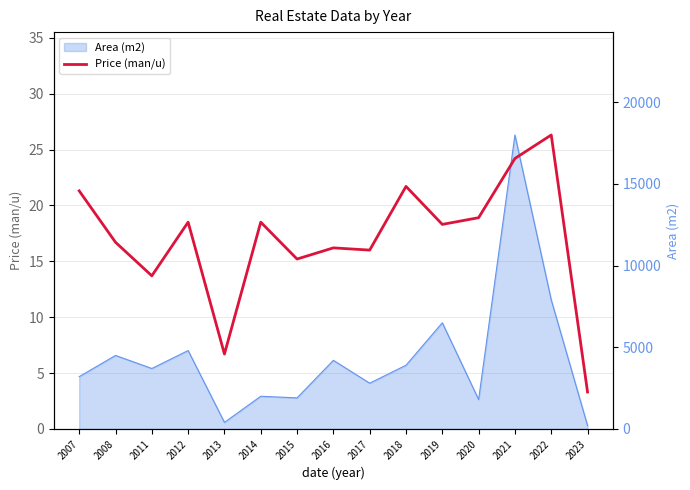

True or false: Price (man/u) and Area (m2) intersect in this chart.

False